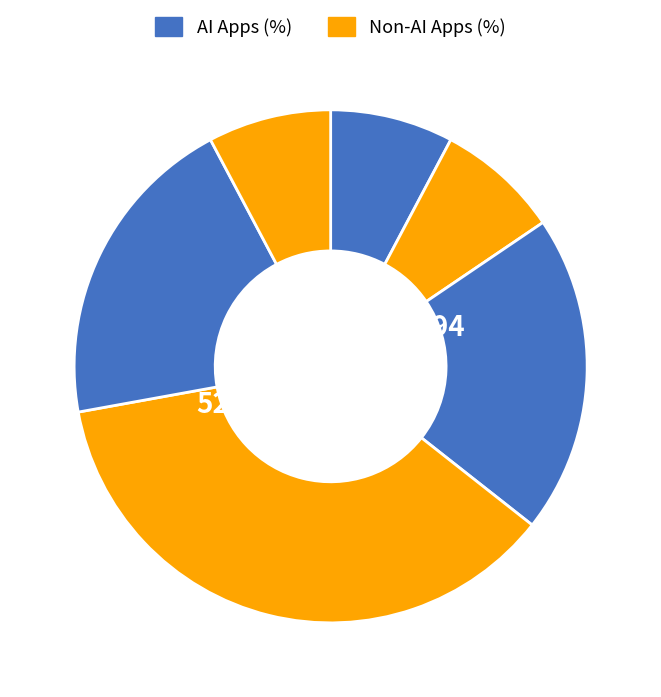

Is there any slice that represents more than half of the pie?

No